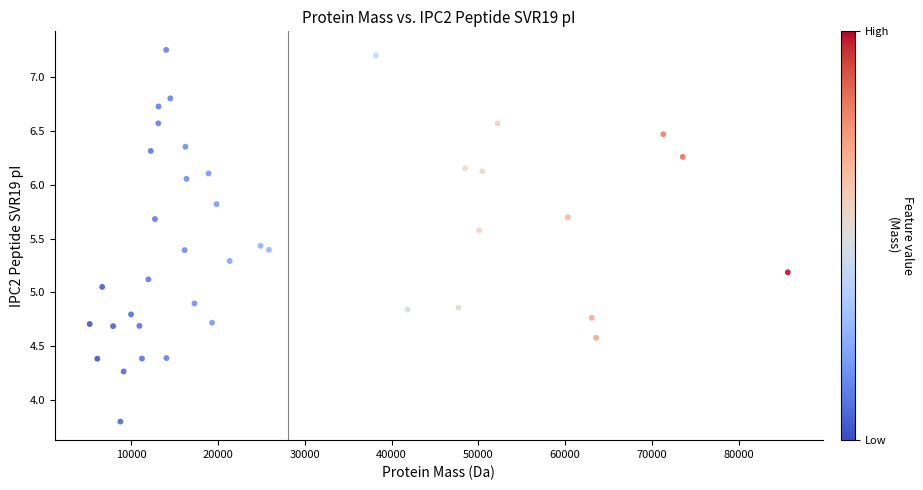

What is the range of X values (max minus min)?

80402.1